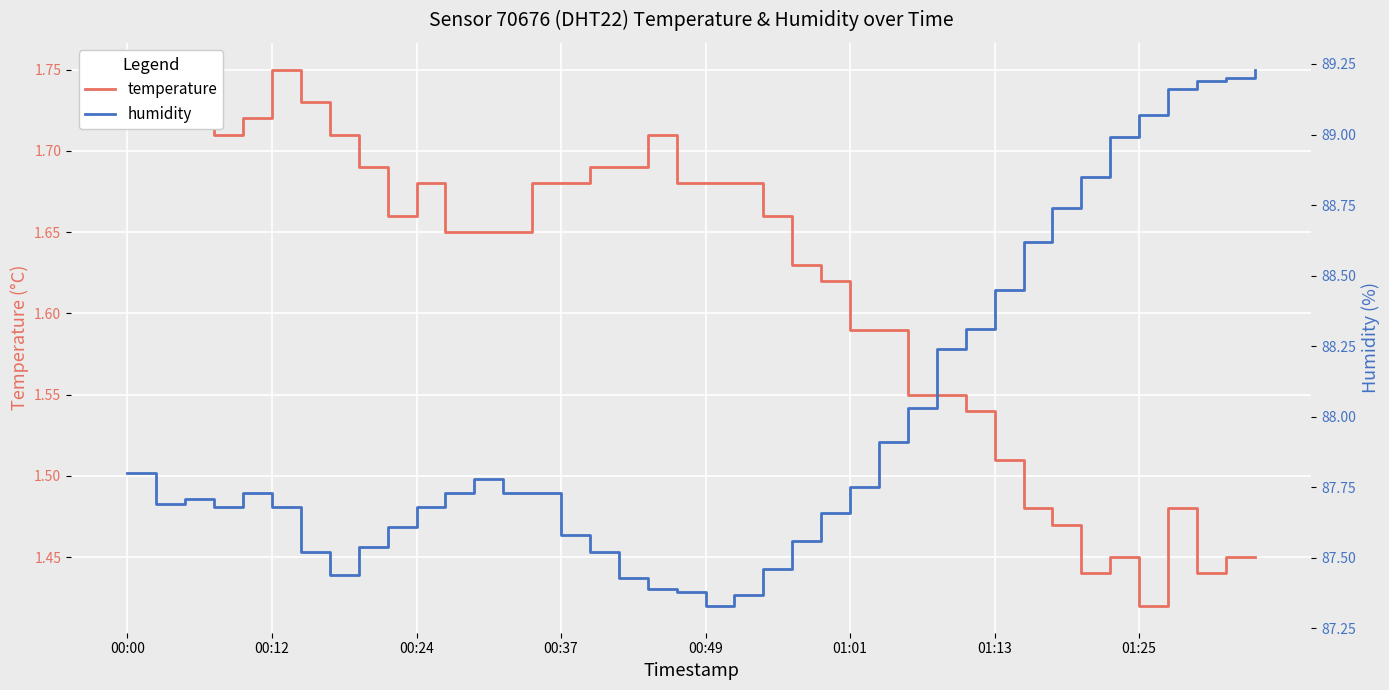

Where is temperature nearest to the value 1?

01:25